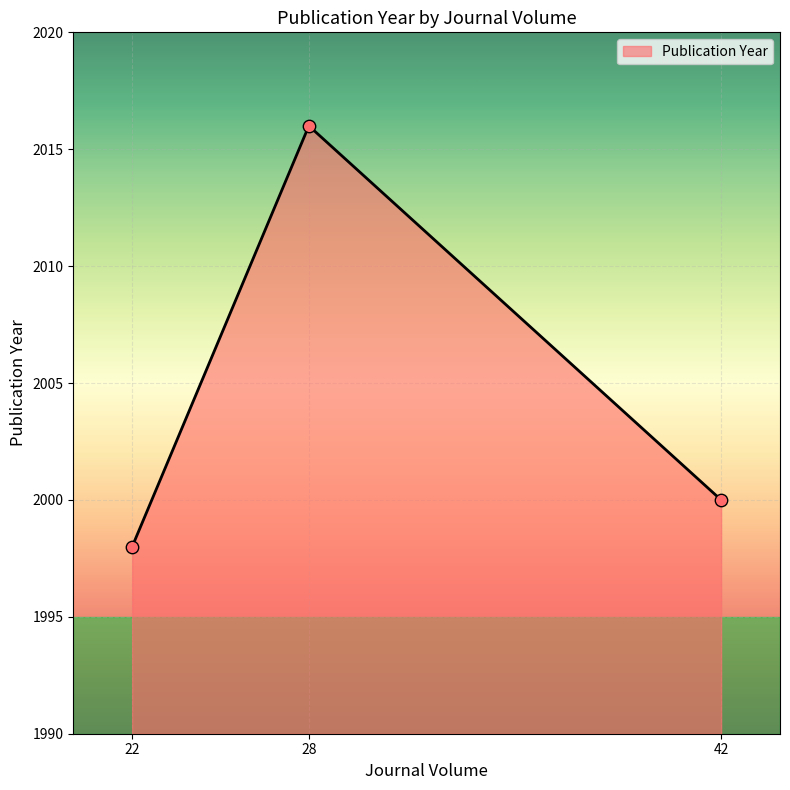

Between 42 and 22, which is larger?

42